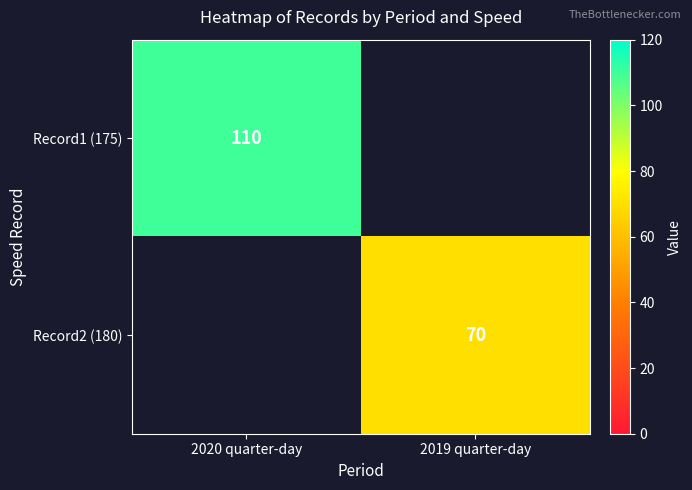

Is the value of Record1 (175) at 2020 quarter-day greater than the value of Record2 (180) at 2019 quarter-day?

Yes